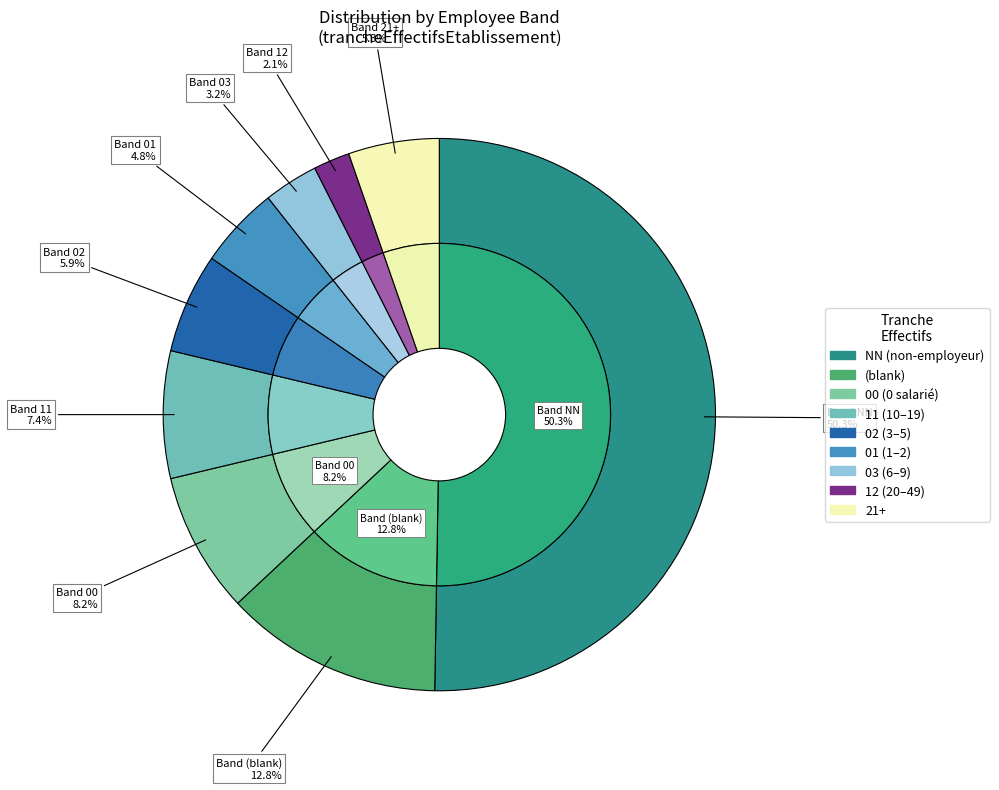

True or false: 01 accounts for 5% of the total.

True